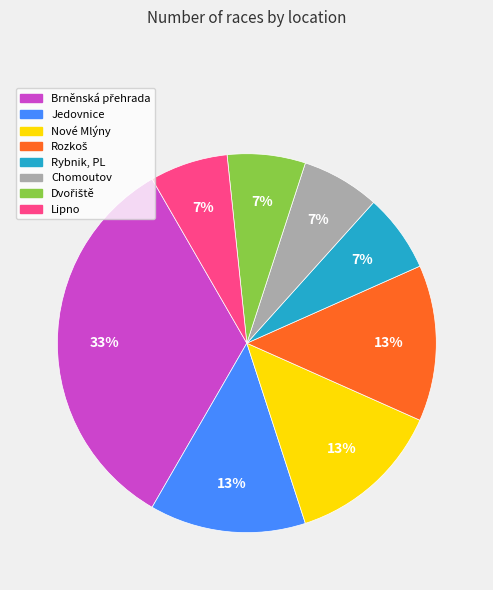

Does Rybnik, PL account for over 50% of the chart?

No